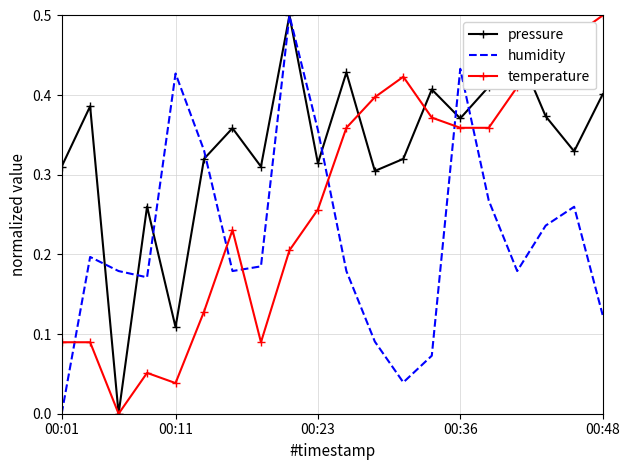

How many intersections are there between humidity and temperature?

6